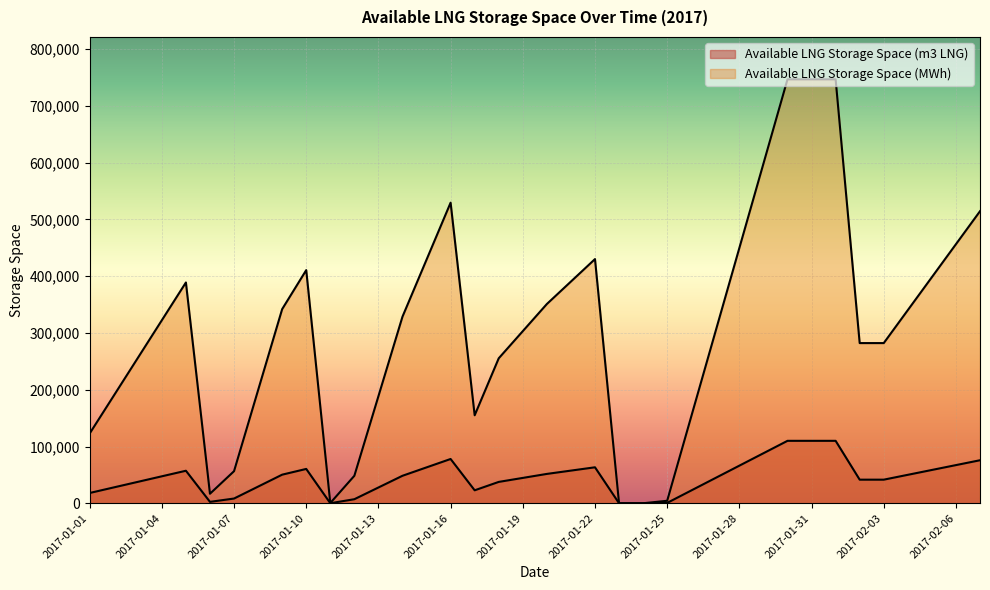

What is the spread (max minus min) of values at 2017-02-03?

240647.4